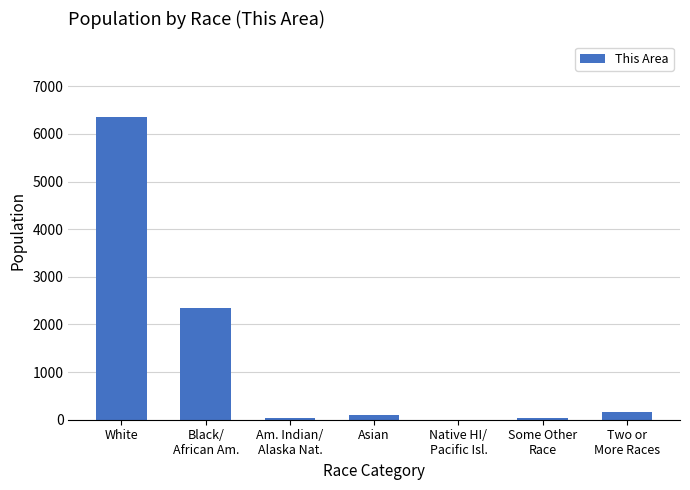

What is the maximum value shown in the chart?

6356